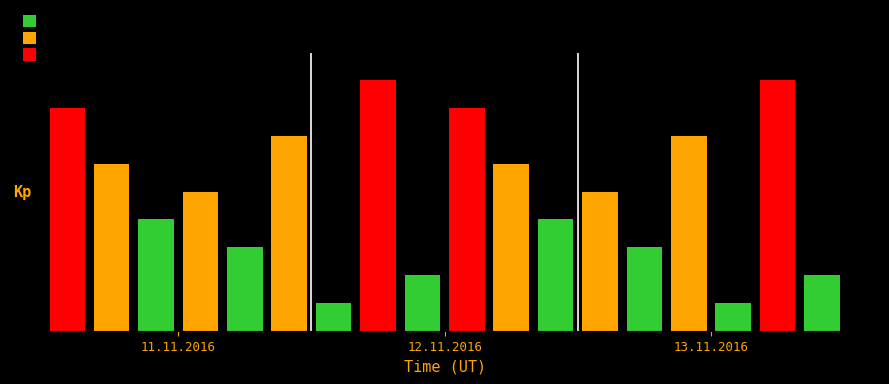

How many values are between 3 and 7?

10